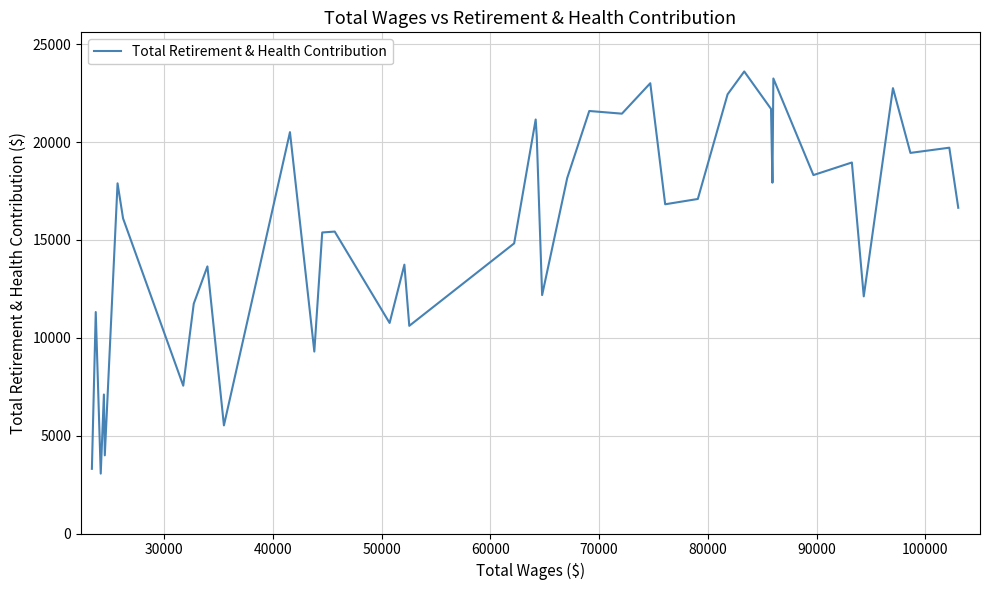

What is the difference between the maximum and minimum values?

20549